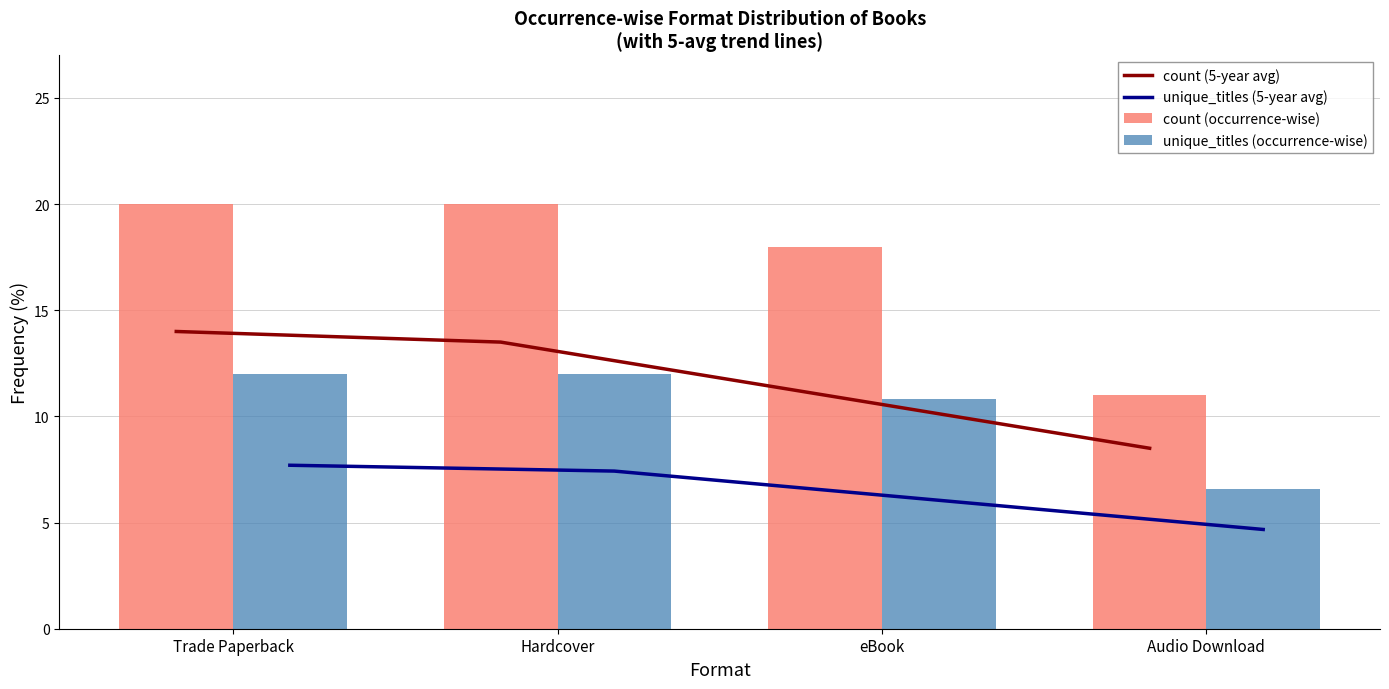

What is the sum of all unique_titles (occurrence-wise) values?

41.4